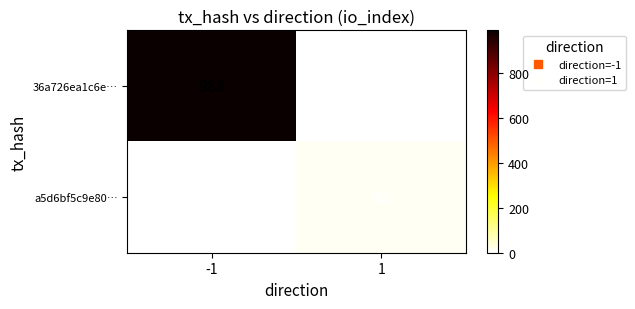

The 36a726ea1c6e… series shows 0 at 1. True or false?

True